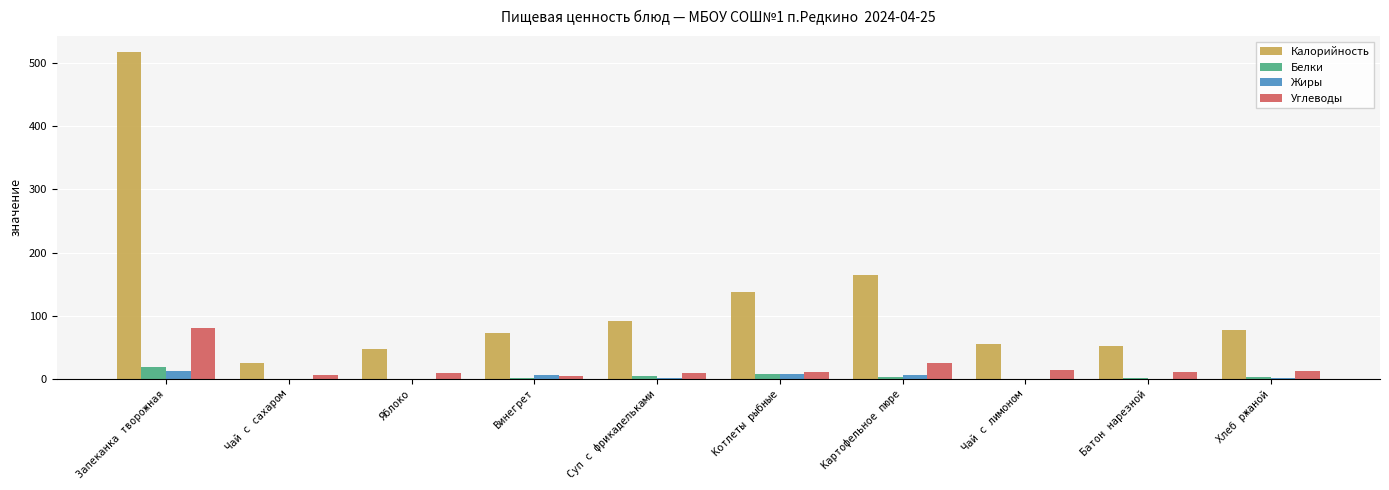

Which series has the largest total across all categories?

Калорийность